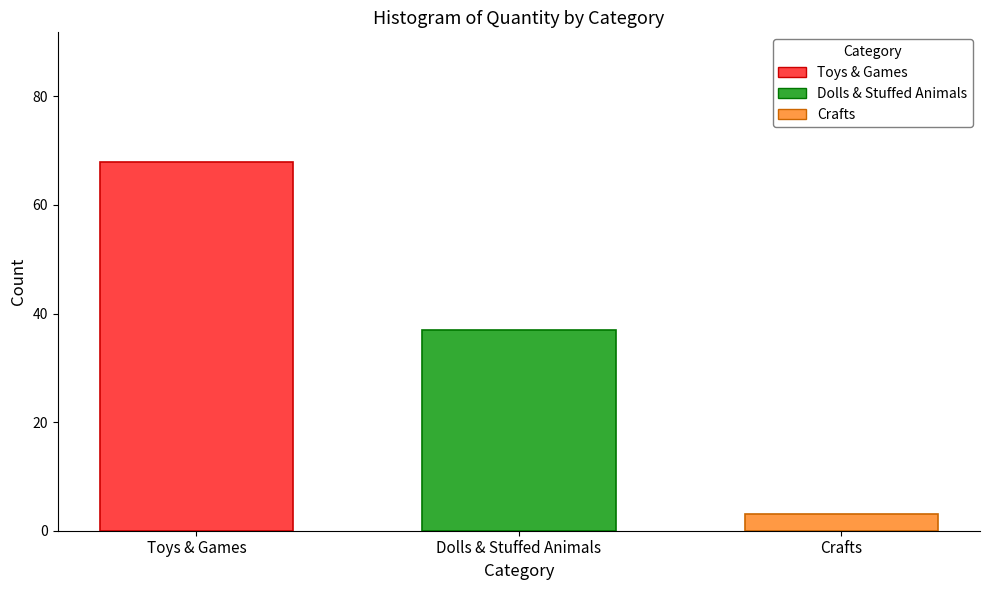

What is the change in value from Dolls & Stuffed Animals to Crafts?

-34